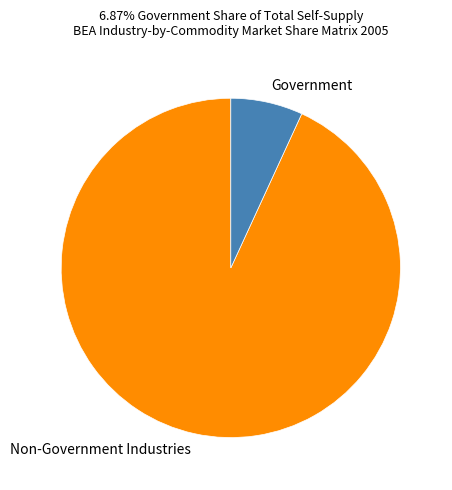

True or false: Non-Government Industries accounts for 83% of the total.

False